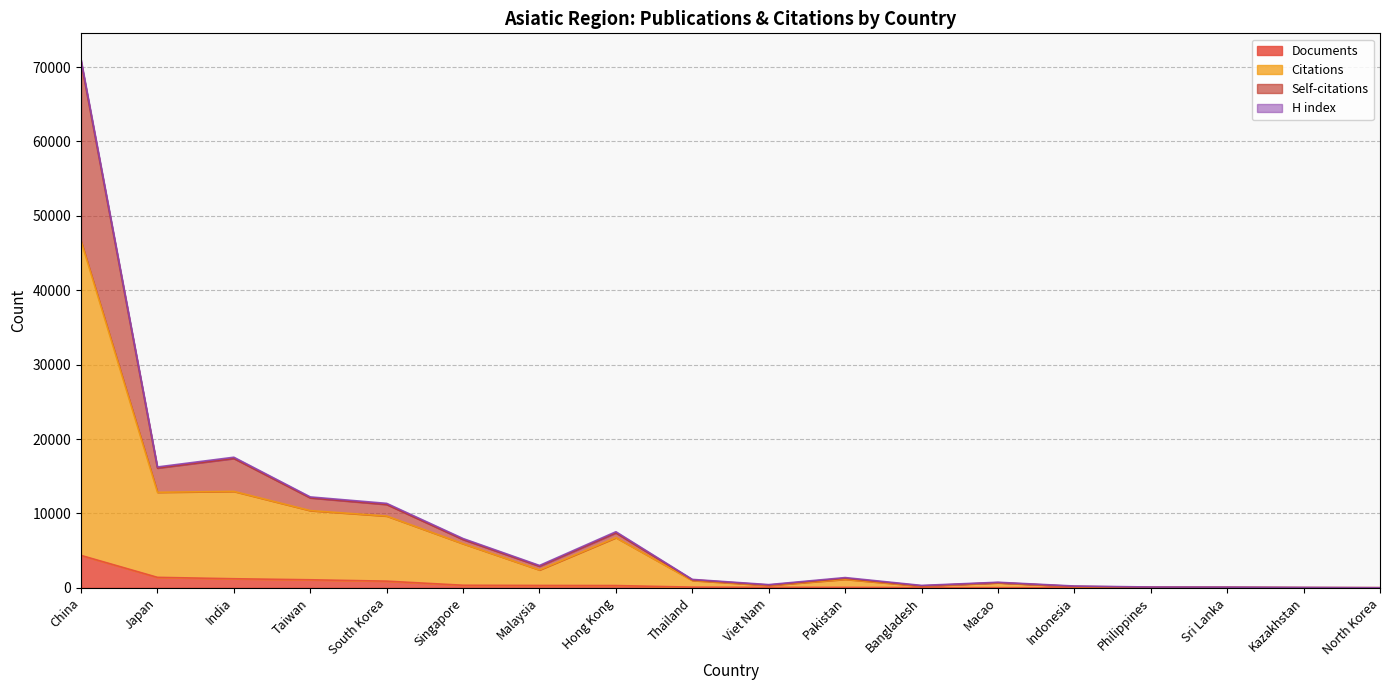

At which category is the sum across all series the highest?

China